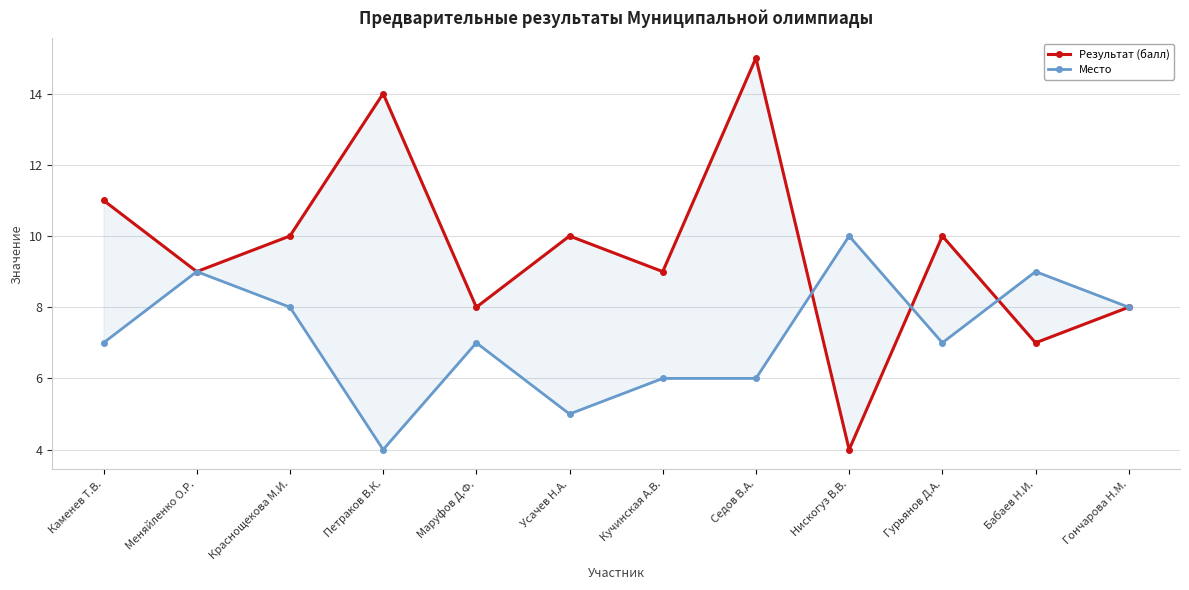

Rank the series at Маруфов Д.Ф. from highest to lowest value.

Результат (балл), Место